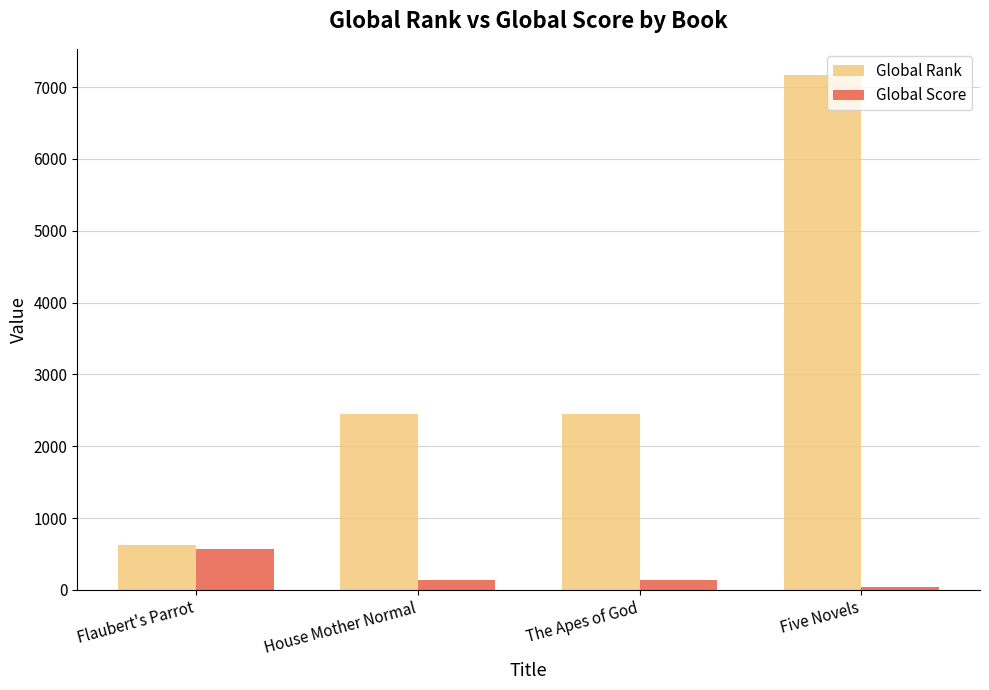

Reading left to right, what are all the values shown in this chart?

Global Rank: Flaubert's Parrot=632	House Mother Normal=2451	The Apes of God=2451	Five Novels=7175
Global Score: Flaubert's Parrot=570	House Mother Normal=144	The Apes of God=144	Five Novels=45